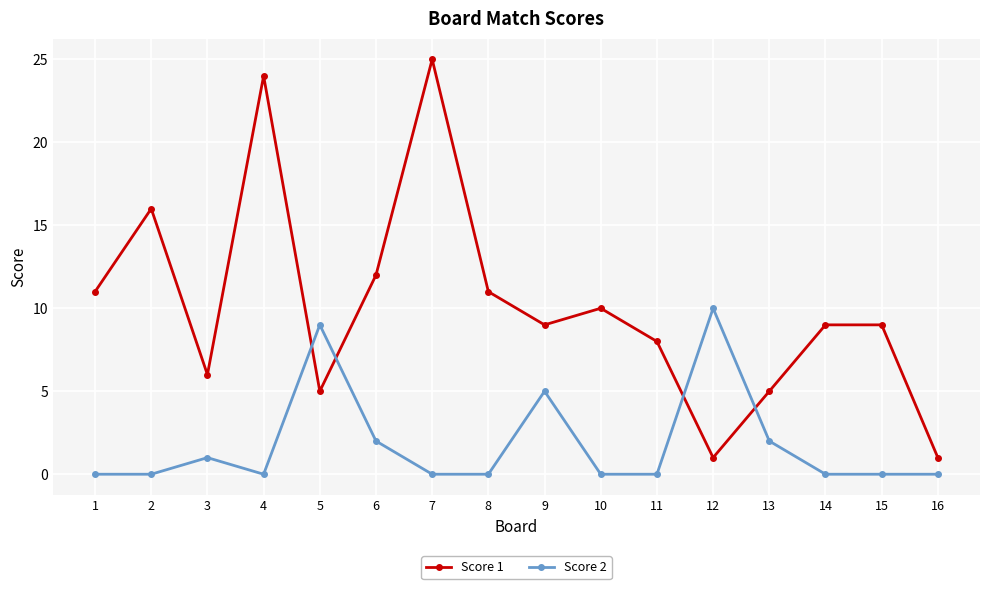

What is the value of the Score 2 point at the 12th from the left?

10